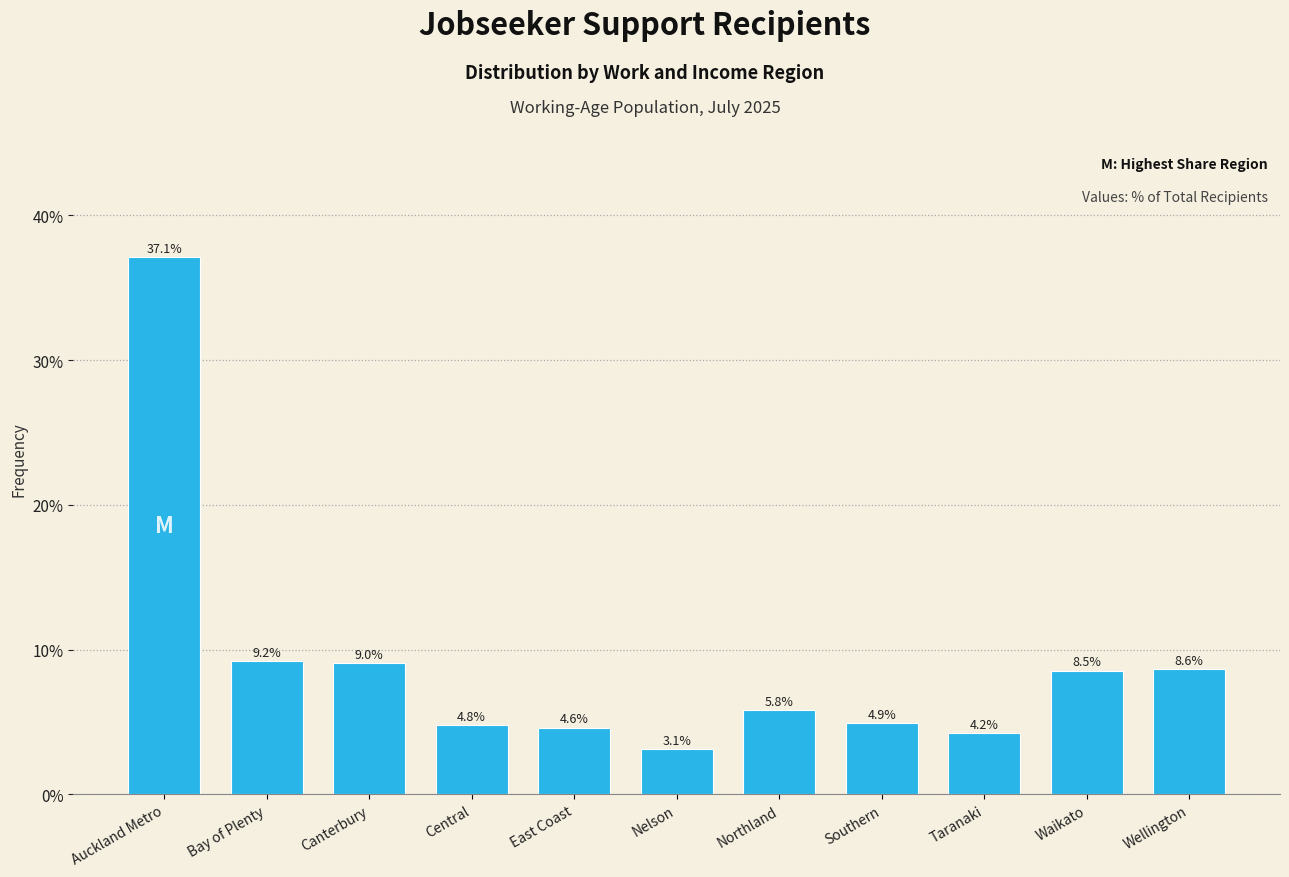

Reading left to right, extract all data points from this chart.

37.1	9.2	9.0	4.8	4.6	3.1	5.8	4.9	4.2	8.5	8.6